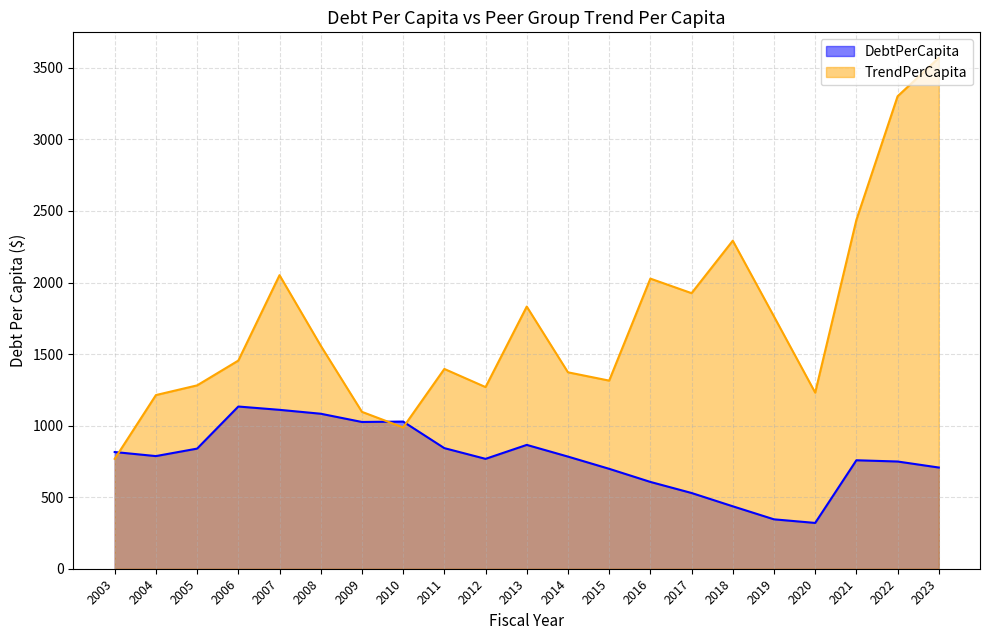

What are all the series names shown in the legend?

DebtPerCapita, TrendPerCapita